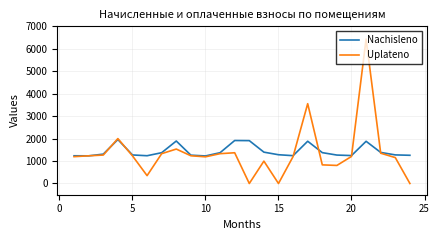

Which series has the largest range (max minus min)?

Uplateno